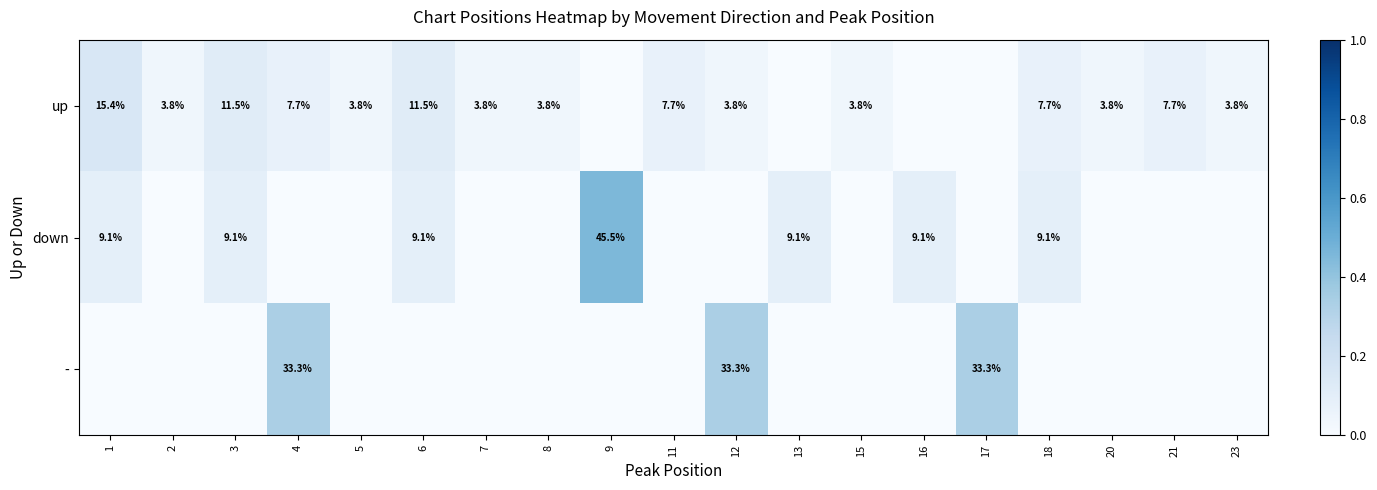

At which category is the sum across all series the highest?

9